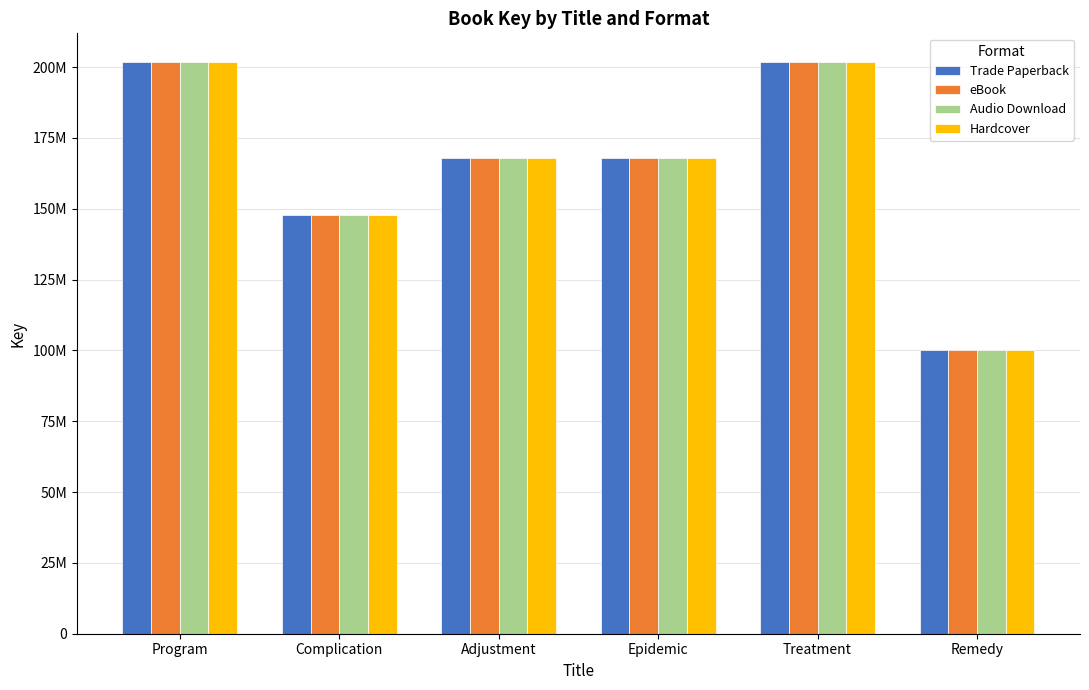

Are the bars grouped side by side (vs. stacked)?

Yes